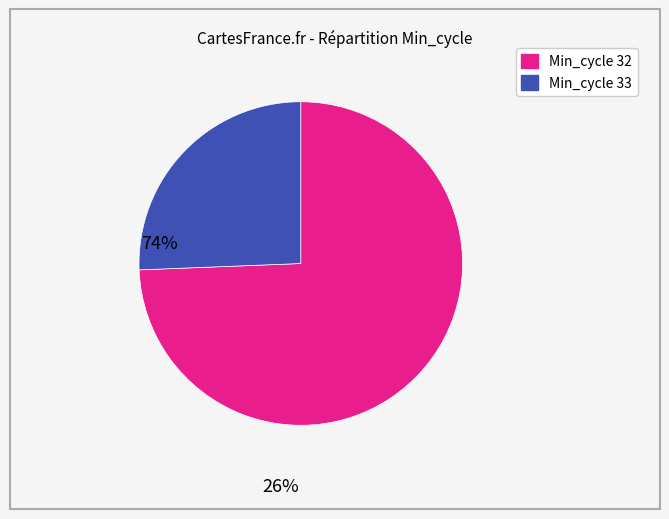

How many slices are in this pie chart?

2